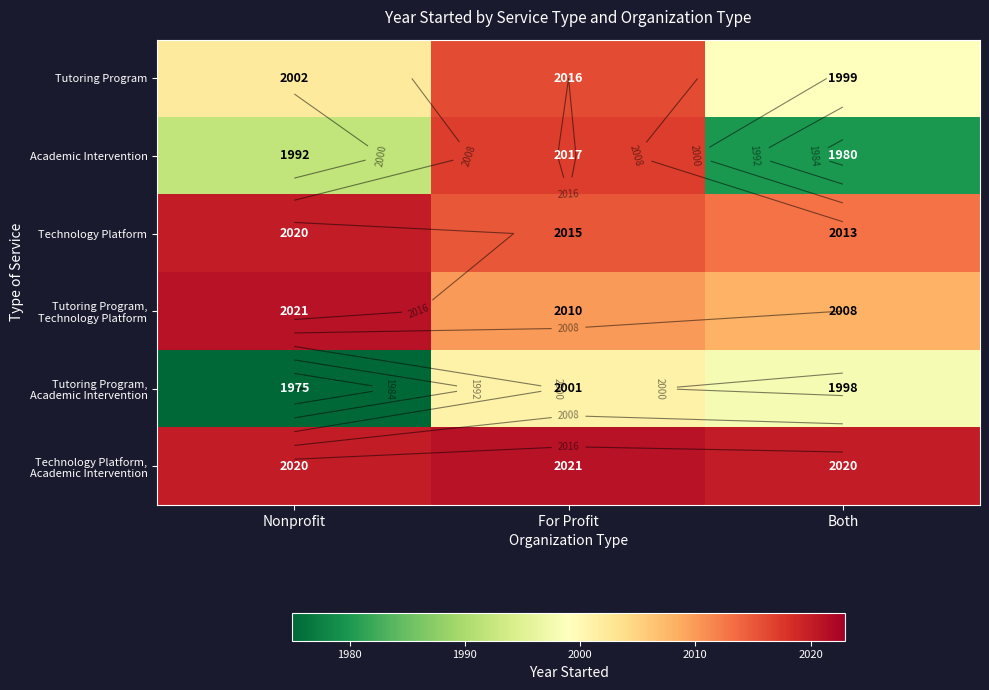

At which category is the sum across all series the highest?

For Profit